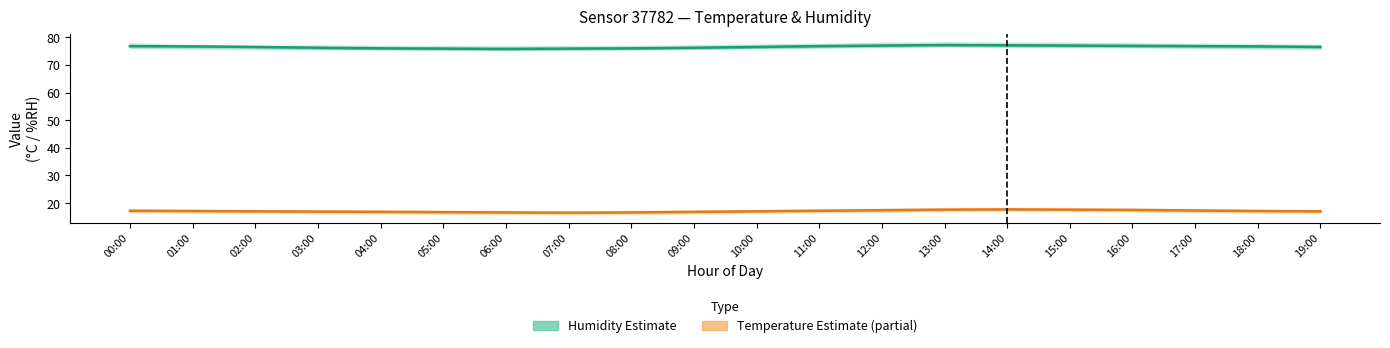

Rank the series by their average value, from highest to lowest.

Humidity (Estimate), Temperature (Estimate based on partial data)